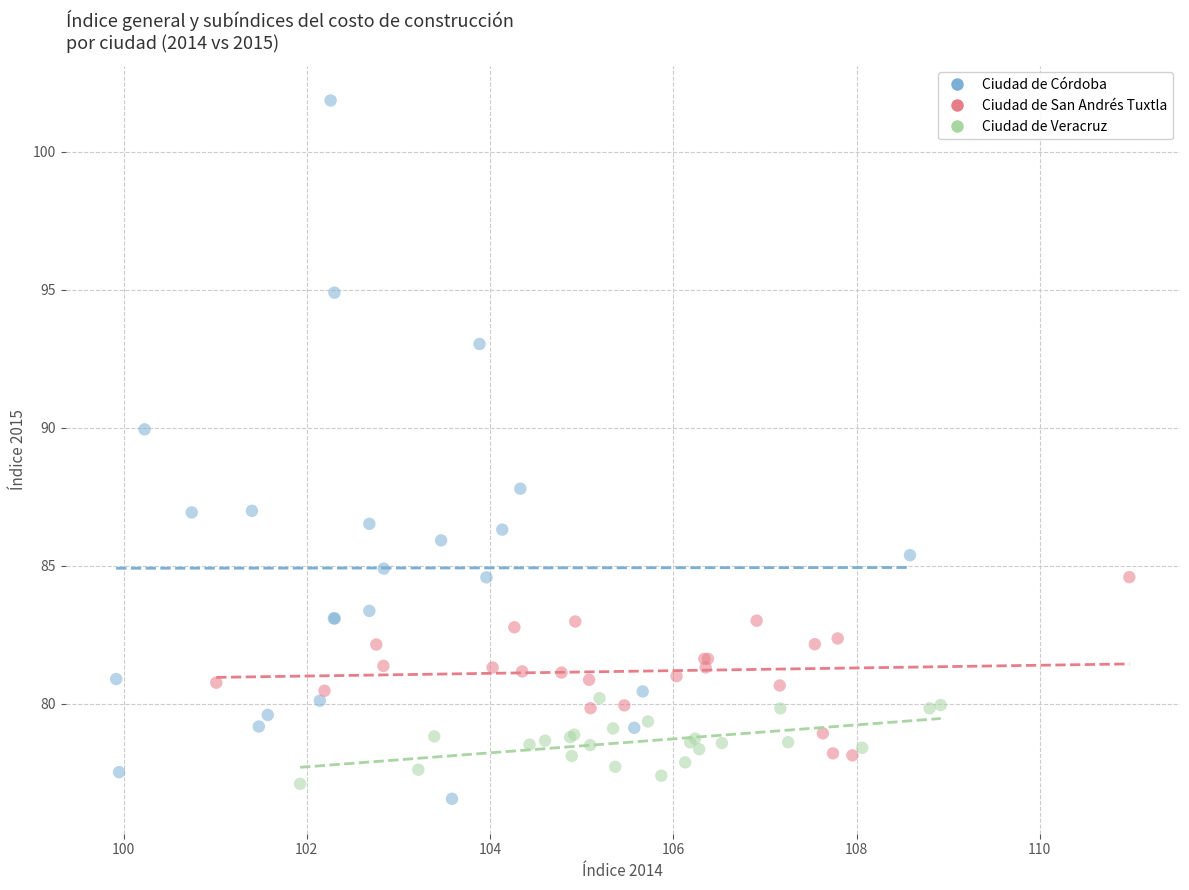

Which series reaches the maximum Y coordinate?

Ciudad de Córdoba